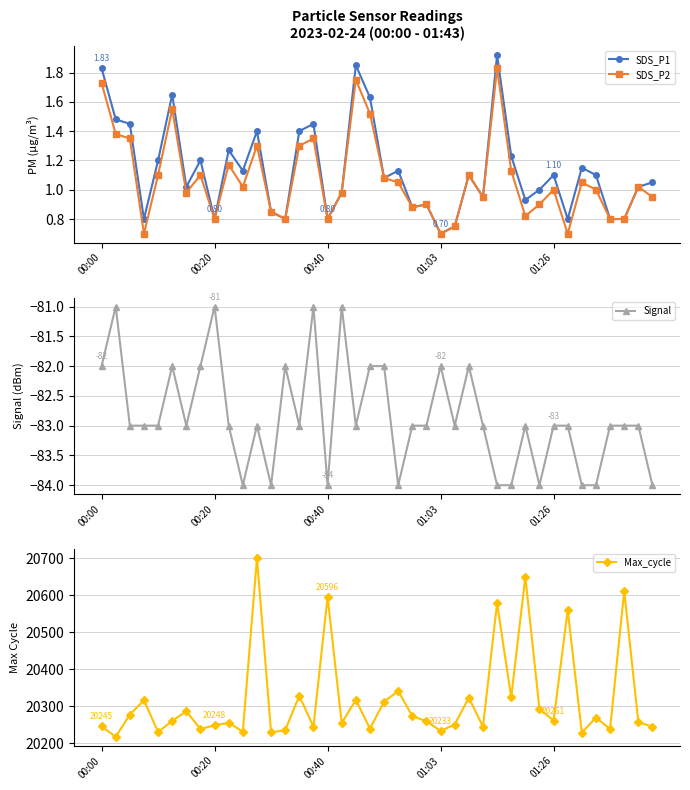

Where is SDS_P1 nearest to the value 1?

31